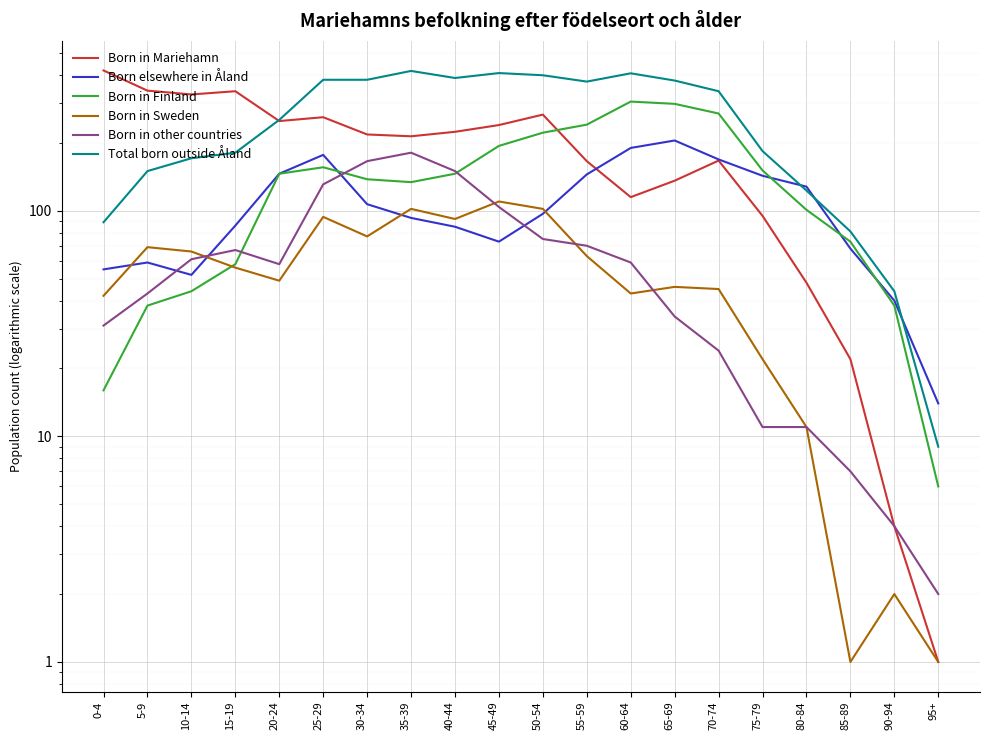

Reading right to left, transcribe all the data shown in this chart.

Born in Mariehamn: 1	4	22	48	95	167	136	115	166	267	240	224	214	218	260	250	339	328	341	419
Born elsewhere in Åland: 14	40	68	128	143	169	205	190	145	97	73	85	93	107	177	146	86	52	59	55
Born in Finland: 6	38	73	101	151	270	298	305	241	222	194	146	134	138	156	146	58	44	38	16
Born in Sweden: 1	2	1	11	22	45	46	43	63	102	110	92	102	77	94	49	56	66	69	42
Born in other countries: 2	4	7	11	11	24	34	59	70	75	104	150	181	166	131	58	67	61	43	31
Total born outside Åland: 9	44	81	123	184	339	378	407	374	399	408	388	417	381	381	253	181	171	150	89